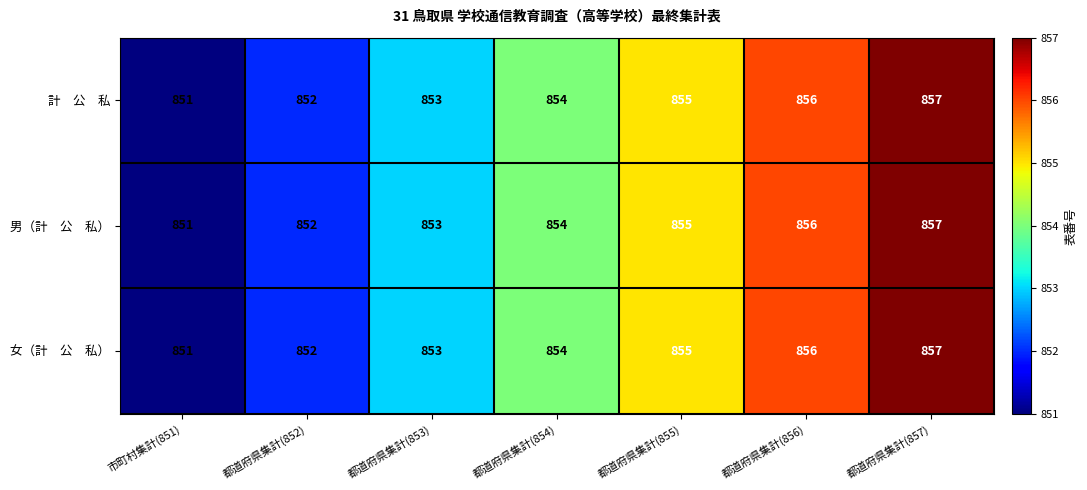

What is the greatest value displayed?

857